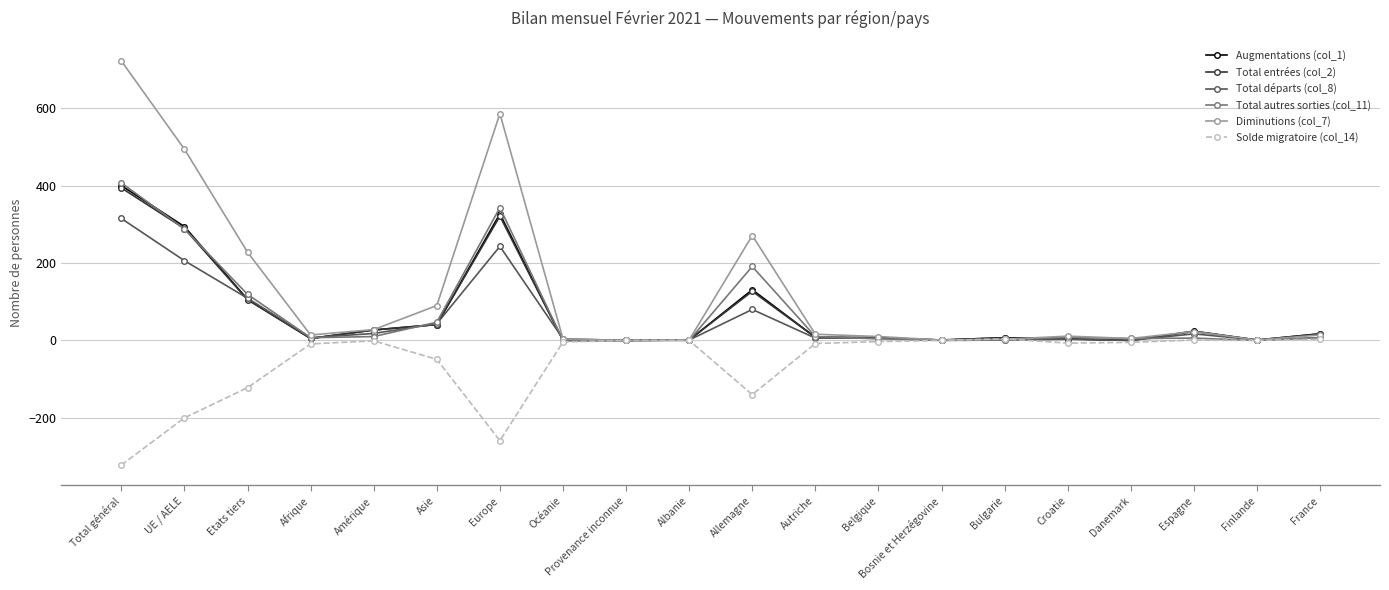

In Diminutions (col_7), how many points are lower than both neighbors (excluding endpoints)?

5